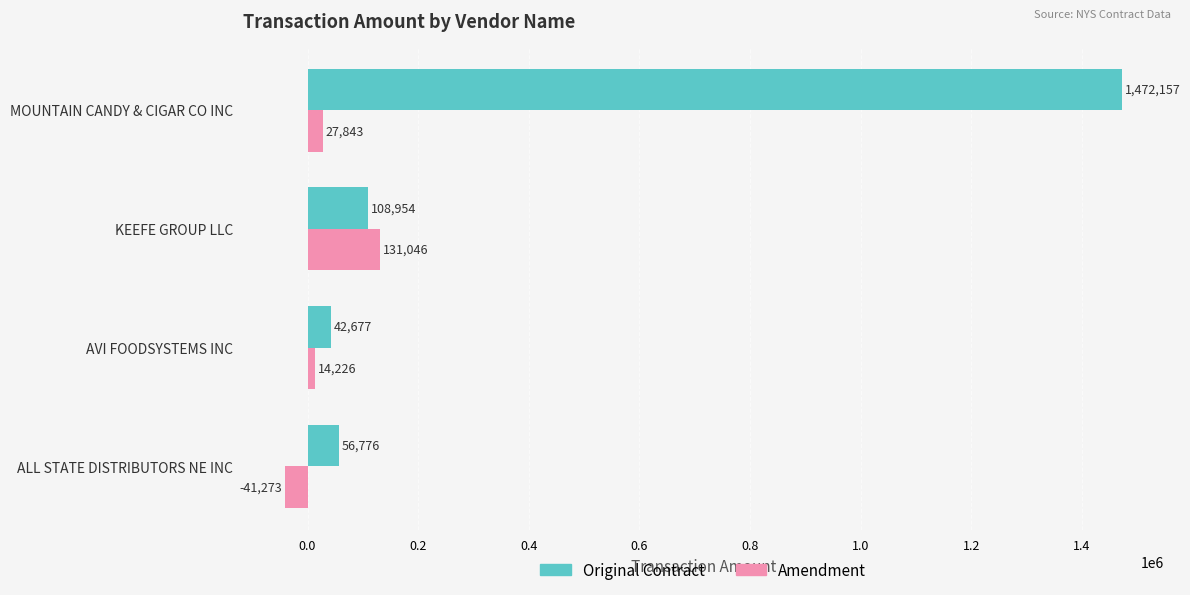

Which series has the widest spread of values?

Original Contract